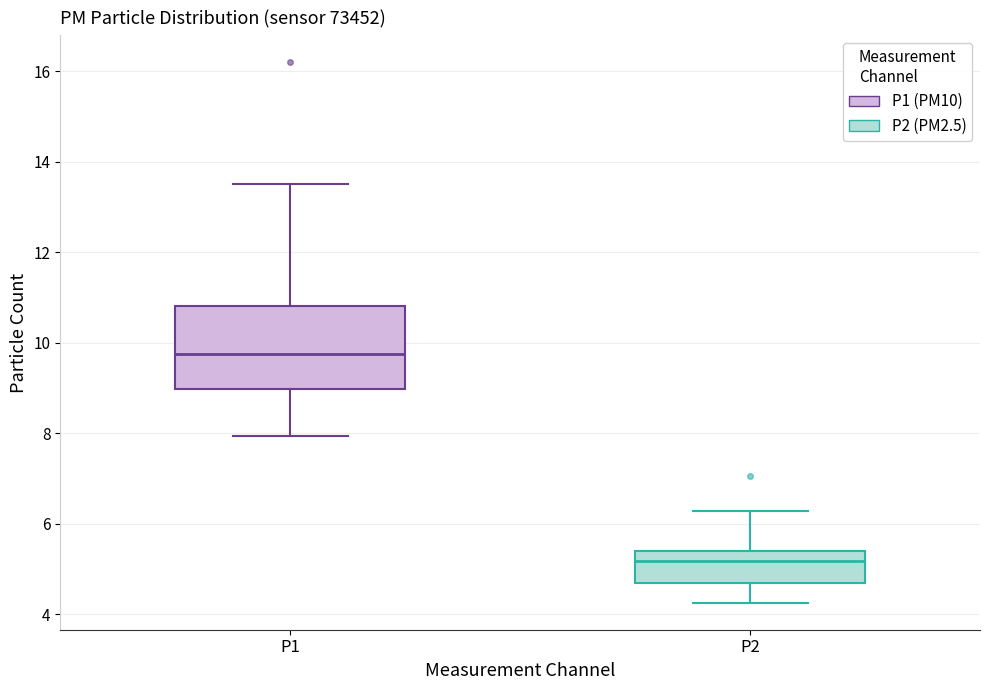

Which box has the highest median line?

P1